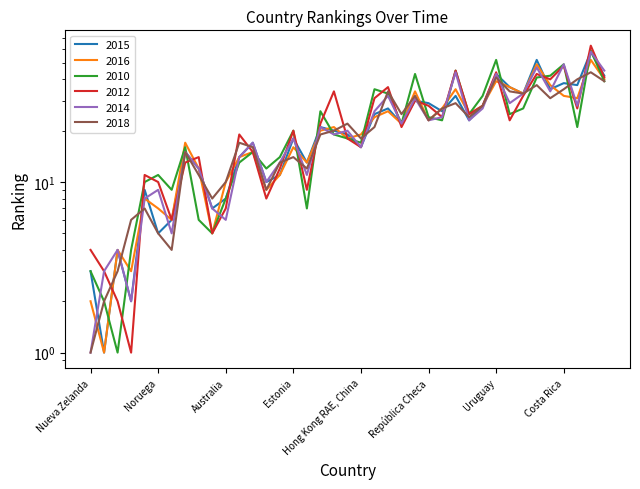

At how many categories does at least one series exceed 22?

20